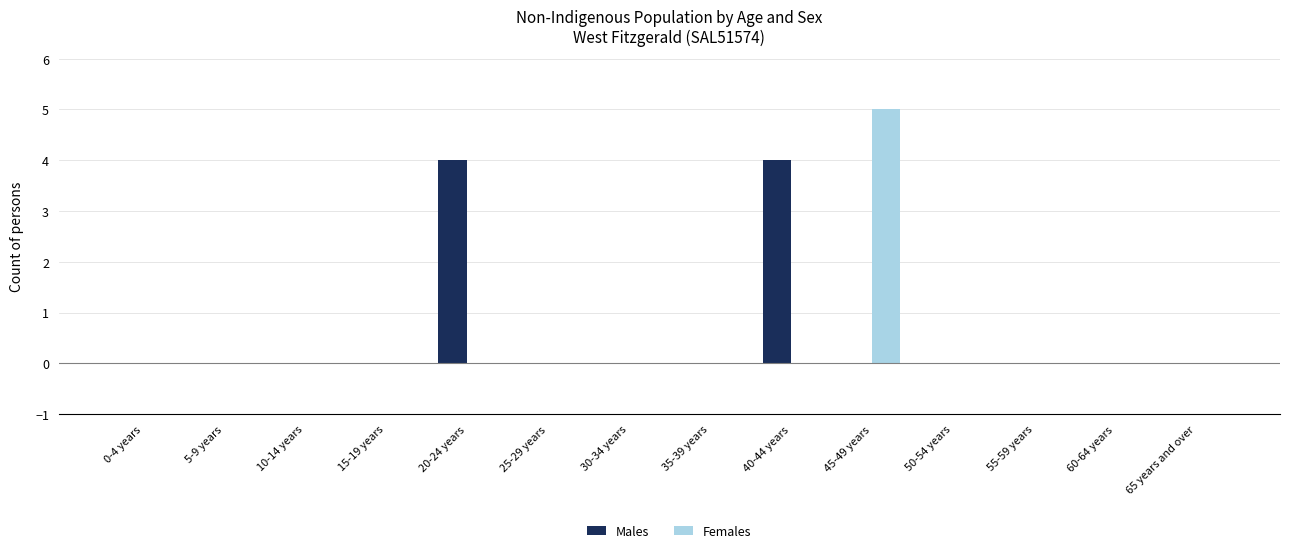

What is the sum of all Males values?

8